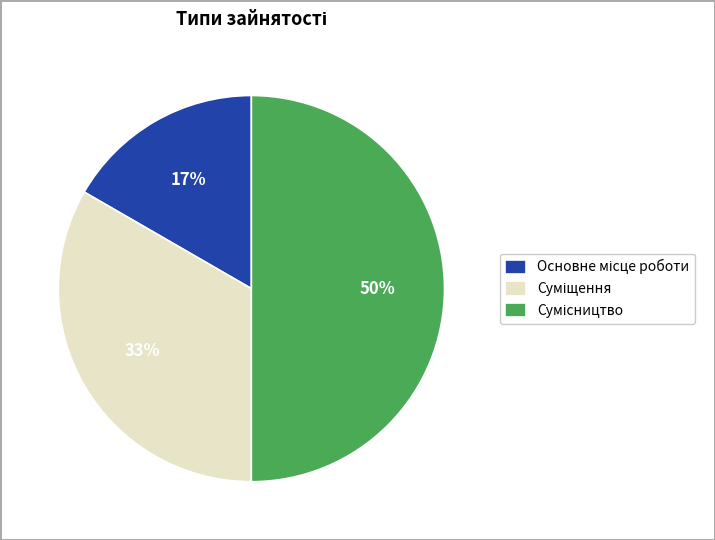

To the nearest percent, what is the average slice percentage?

33%